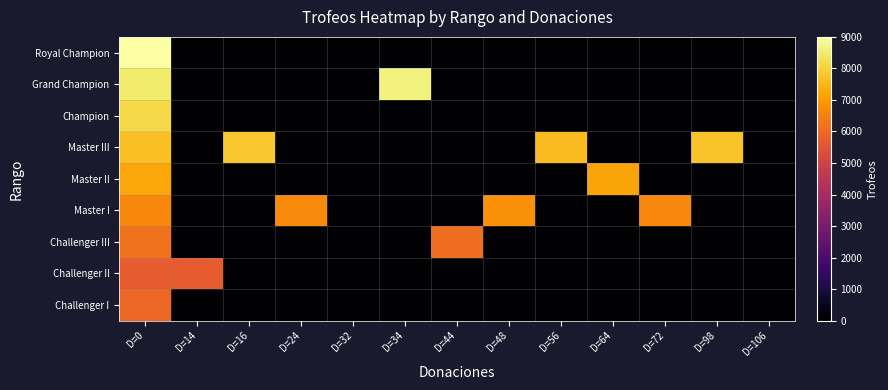

Rank the series by their maximum value, from highest to lowest.

Royal Champion, Grand Champion, Champion, Master III, Master II, Master I, Challenger III, Challenger I, Challenger II